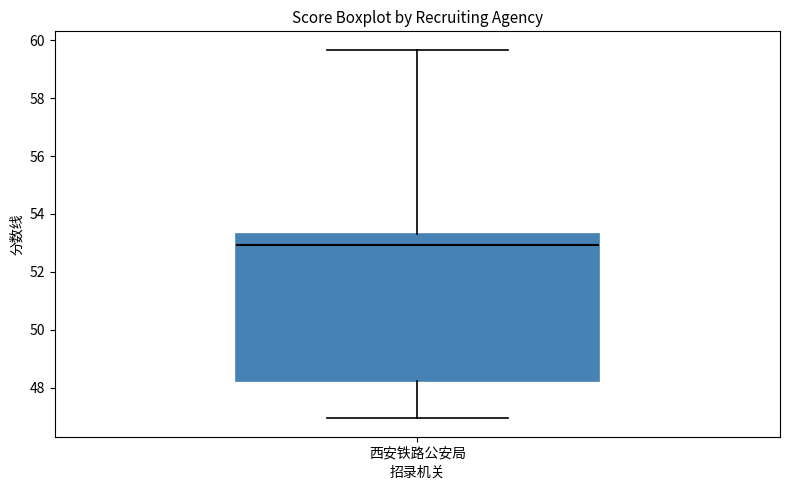

Transcribe this box plot: give where the median line is, the range the box spans, and where the two whiskers end, as read against the y-axis. The values are not printed on the chart, so give them approximately, as read against the axis.

median 53.0, box 48.2 to 53.4, whiskers 47.0 to 59.6